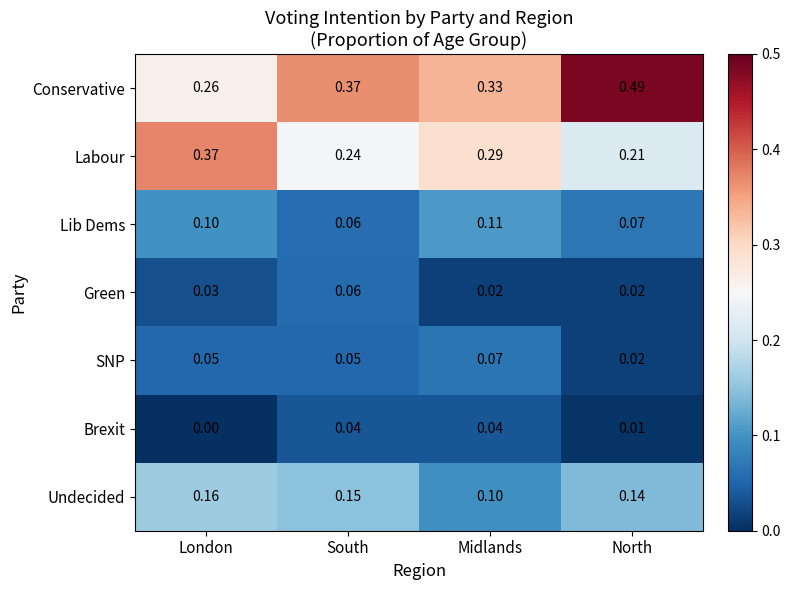

Rank the series by their maximum value, from lowest to highest.

Brexit, Green, SNP, Lib Dems, Undecided, Labour, Conservative